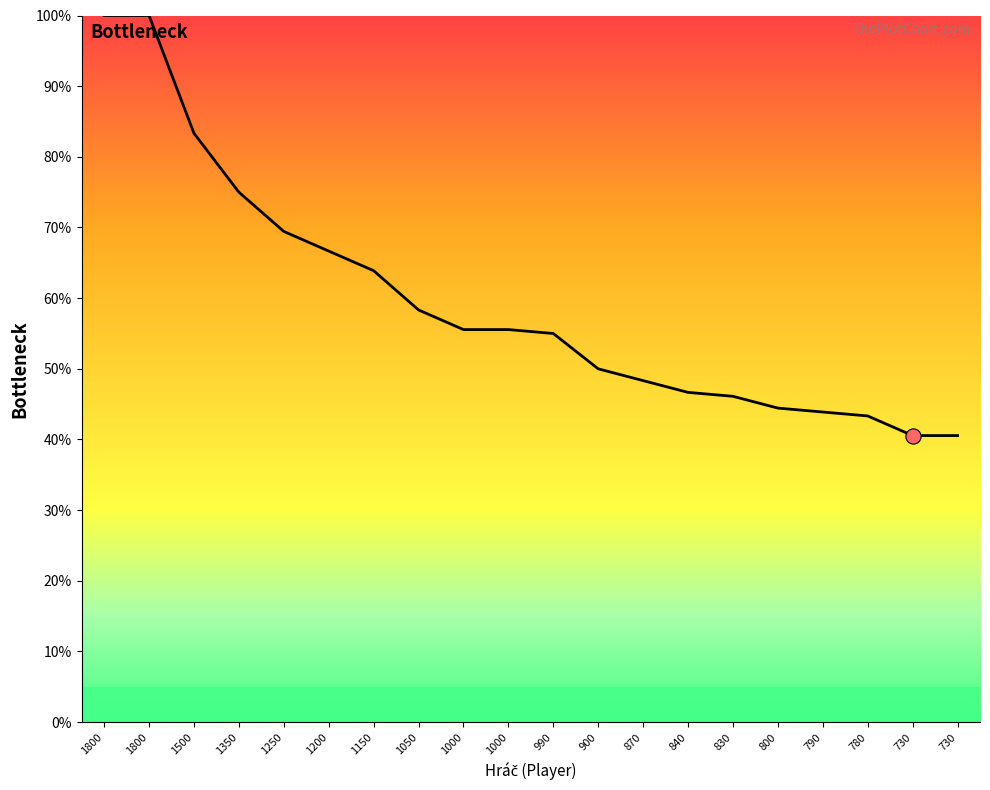

Which has a higher value, 870 or 1050?

1050